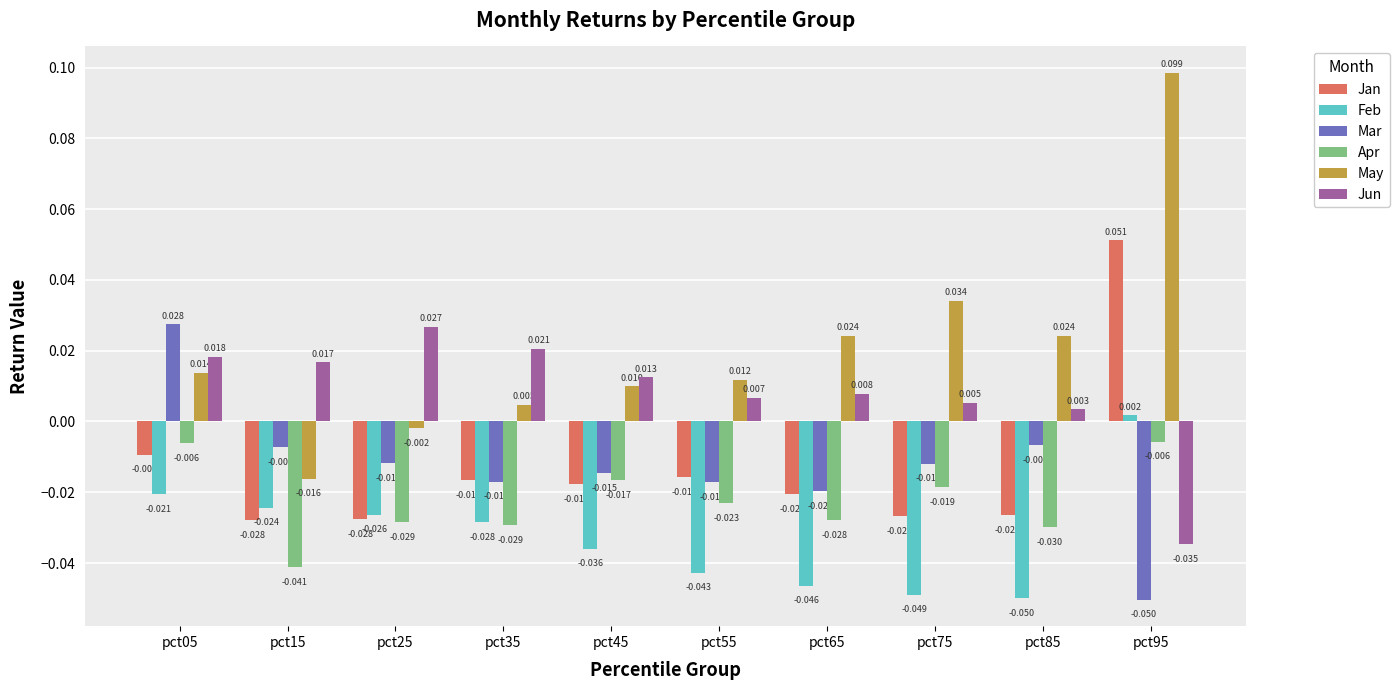

Does the chart contain any negative values?

Yes